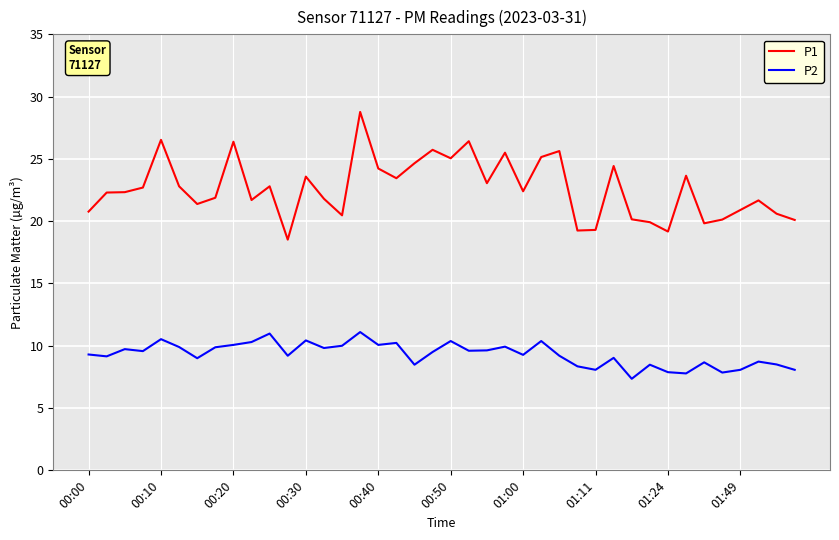

Which series has the largest total across all categories?

P1